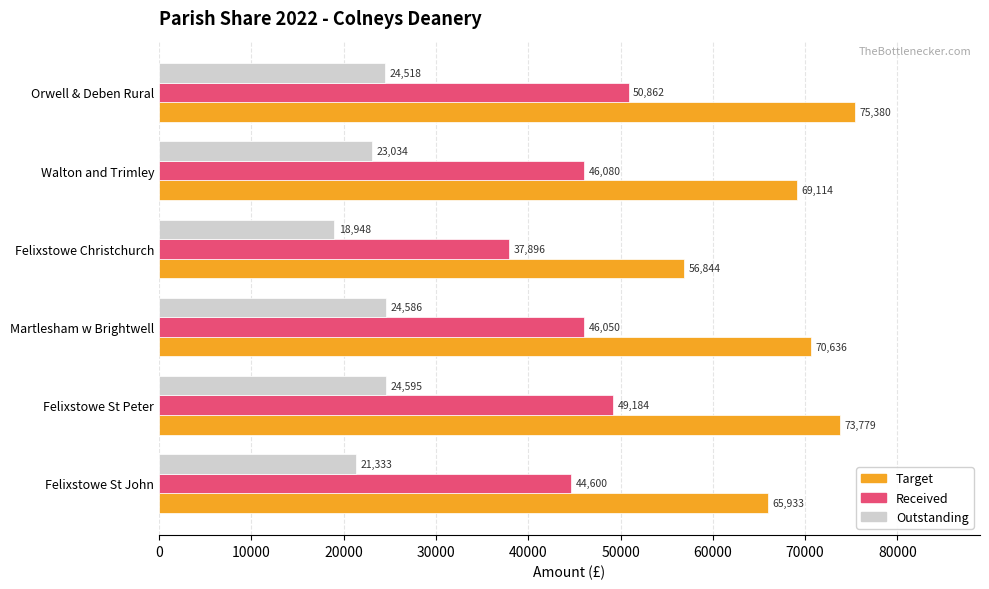

Where is Outstanding nearest to the value 21771?

Felixstowe St John